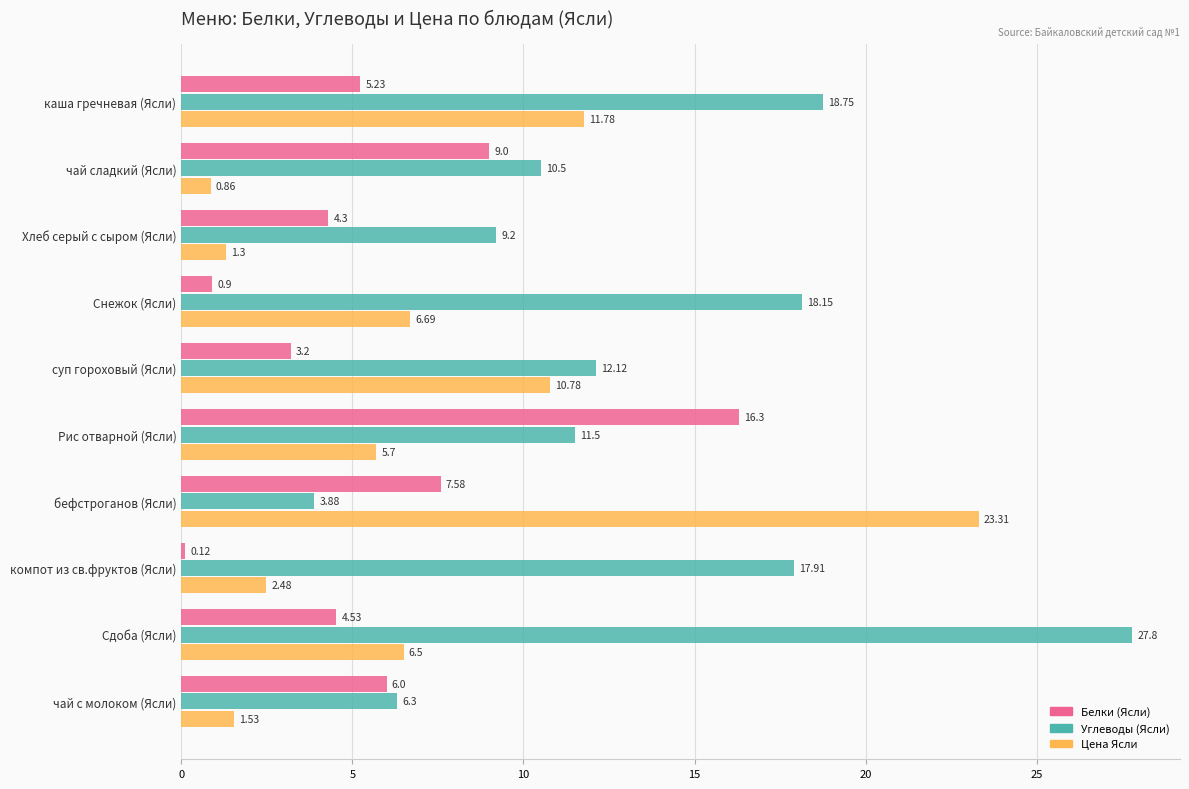

At which label does Белки (Ясли) reach its minimum?

компот из св.фруктов (Ясли)